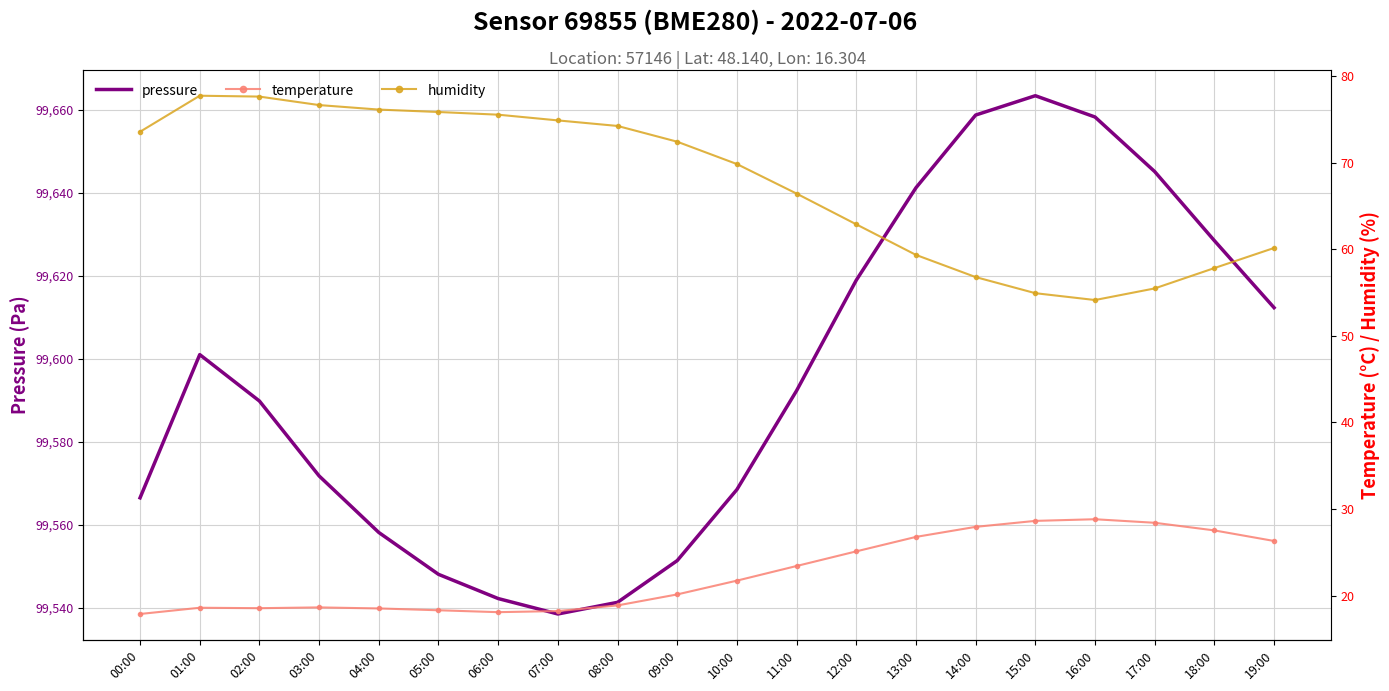

What are all the series names shown in the legend?

pressure, temperature, humidity